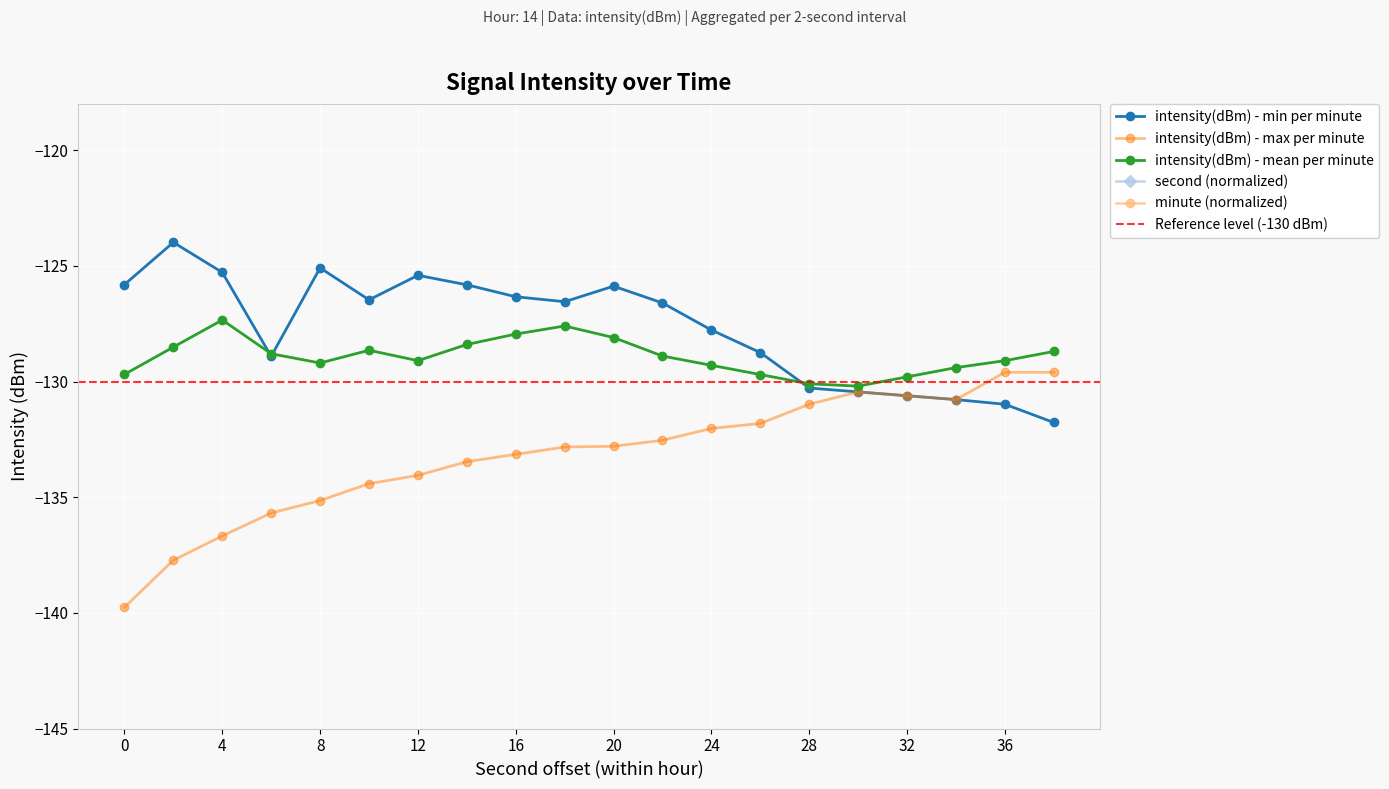

What is the difference between the intensity(dBm) - max per minute values at 14 and 28?

2.5